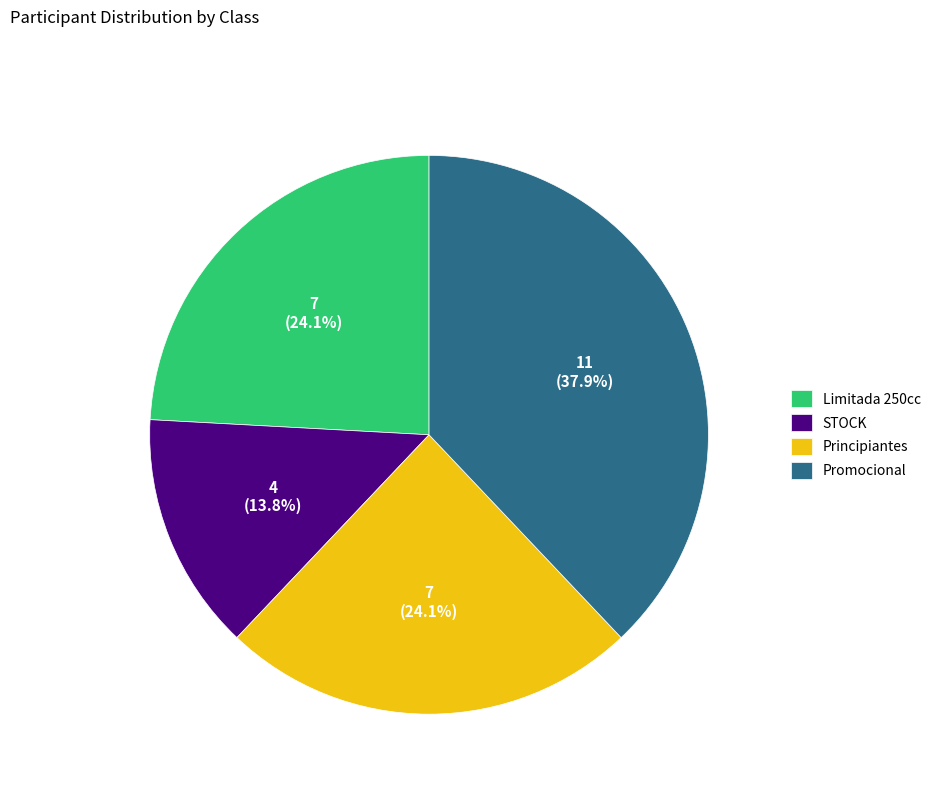

To the nearest percent, what is the difference between the largest and smallest slice percentages?

24%